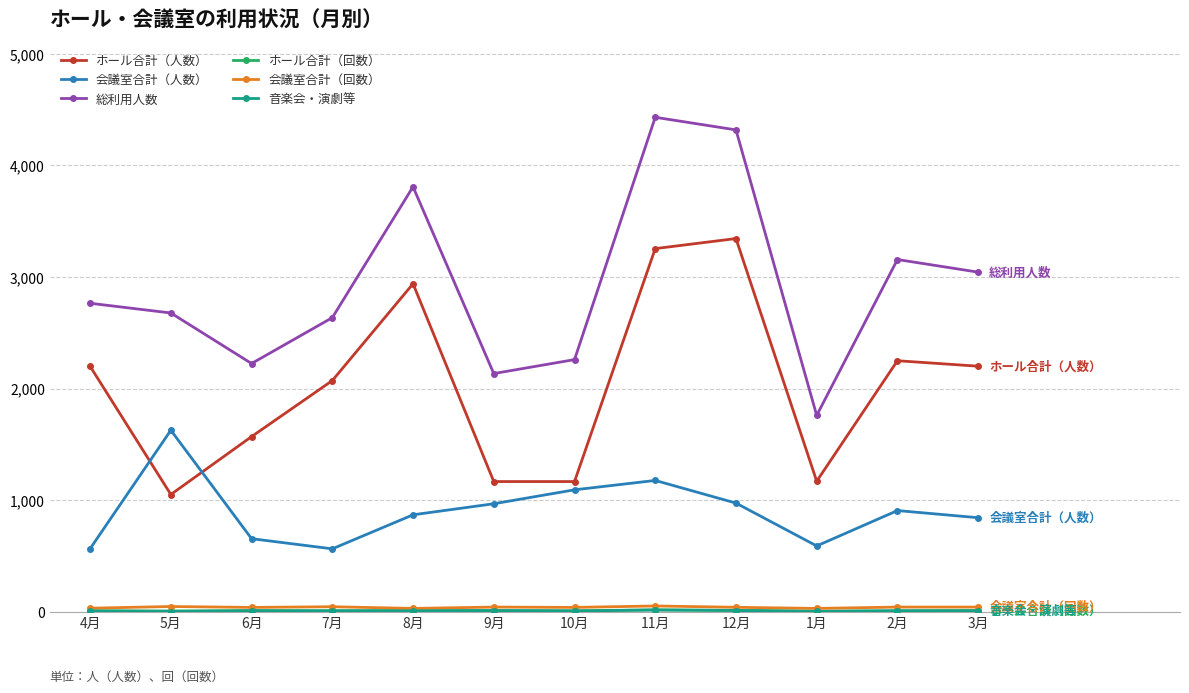

Which series changed the most between 5月 and 2月?

ホール合計（人数）